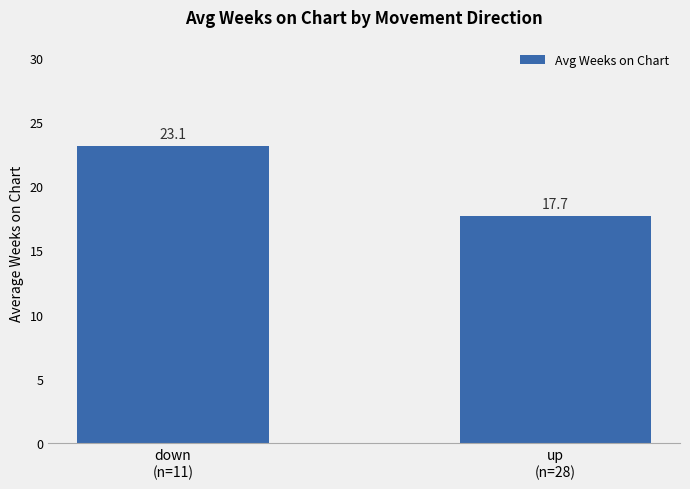

Reading left to right, list all the values displayed in this chart.

23.1	17.7